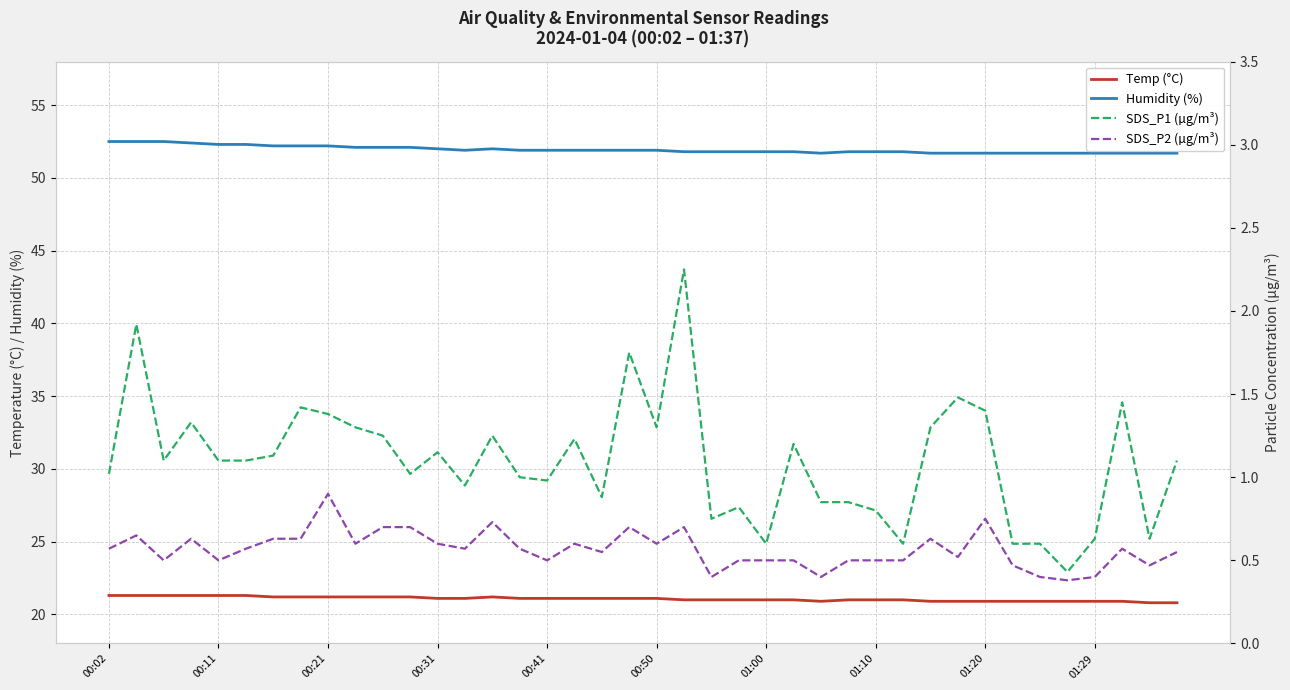

The value of Temp (°C) at 22 is 27.8. True or false?

False